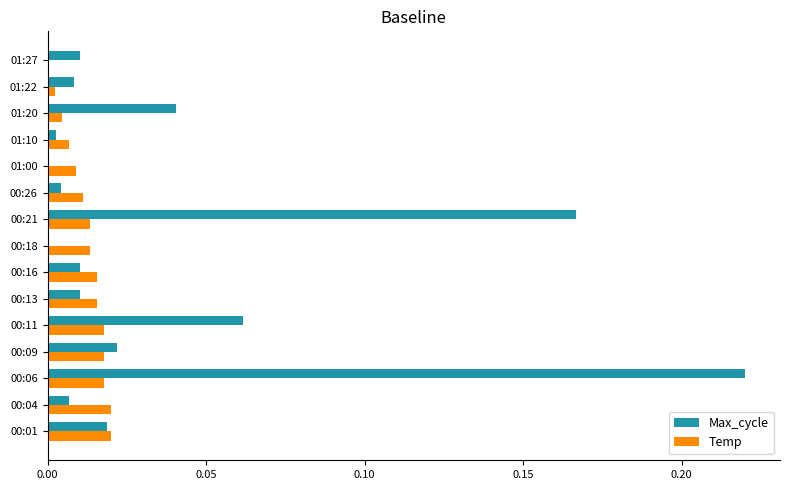

At which category is the sum across all series the highest?

00:06